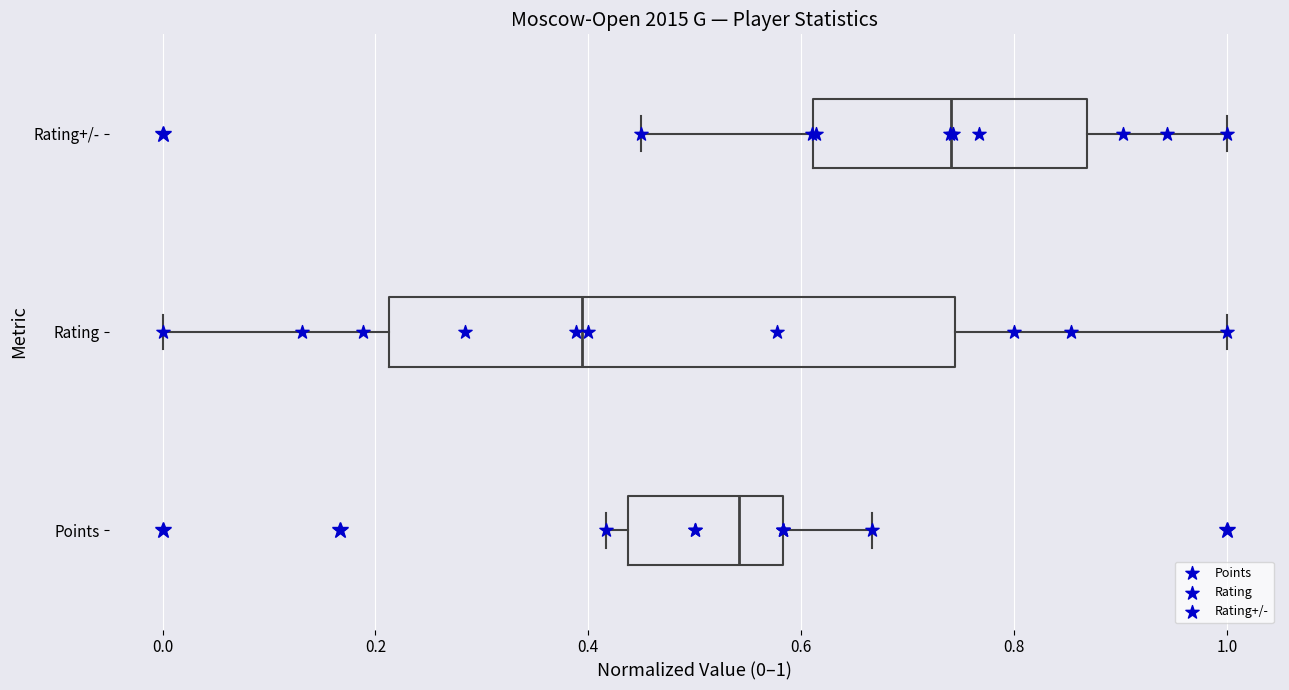

Which box is the widest, from its left edge to its right edge?

Rating